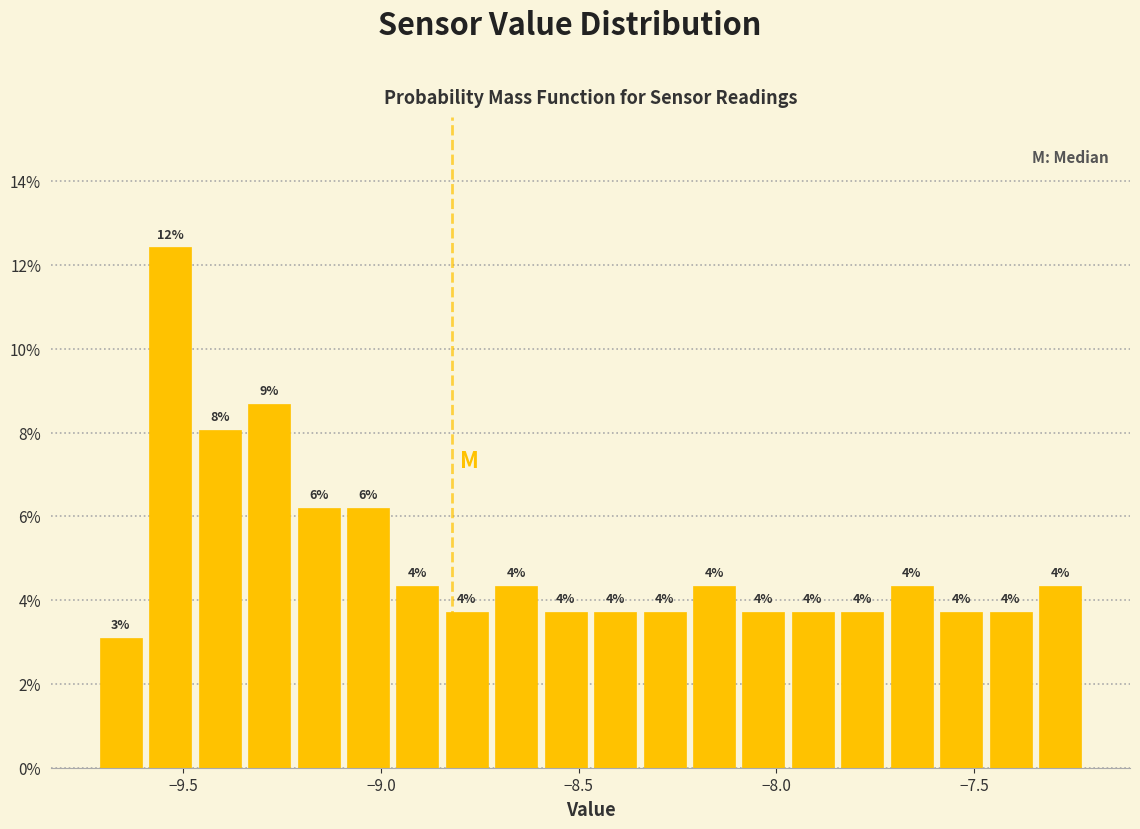

Read against the x-axis, roughly where is the centre of the tallest bar?

-9.55